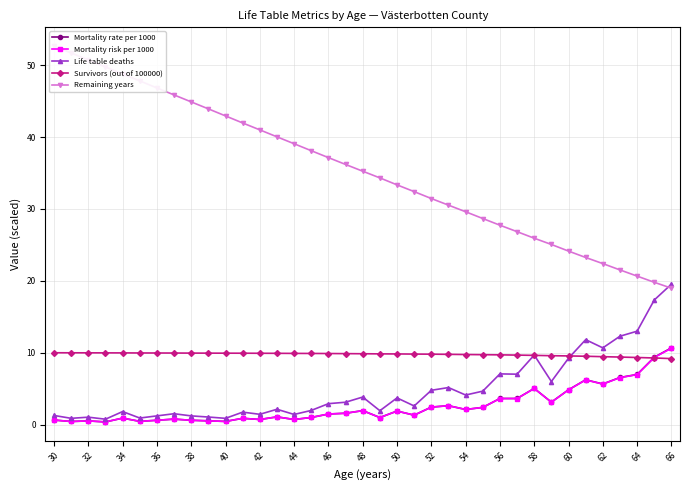

The Survivors (out of 100000) series shows 10.0 at 36. True or false?

True